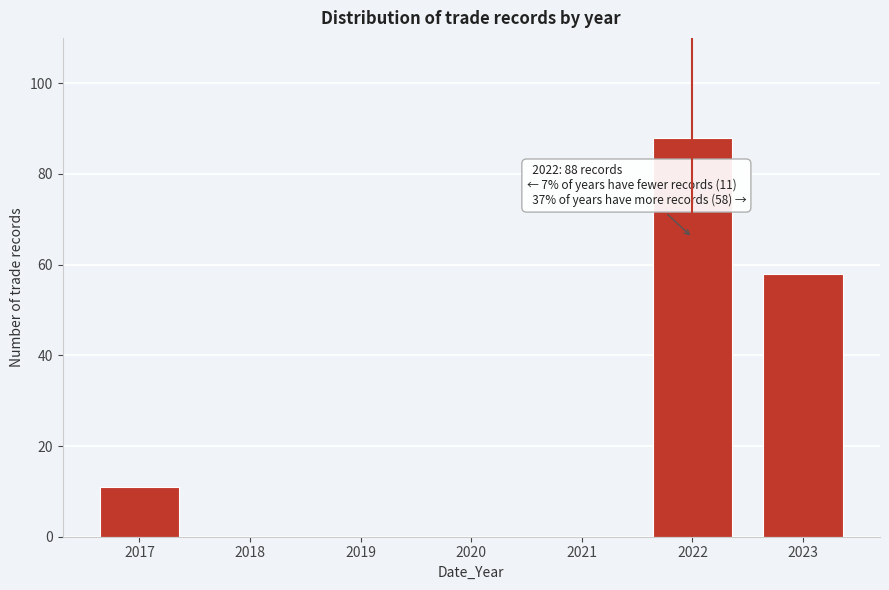

Reading left to right, list all the values displayed in this chart.

2017=11	2018=0	2019=0	2020=0	2021=0	2022=88	2023=58